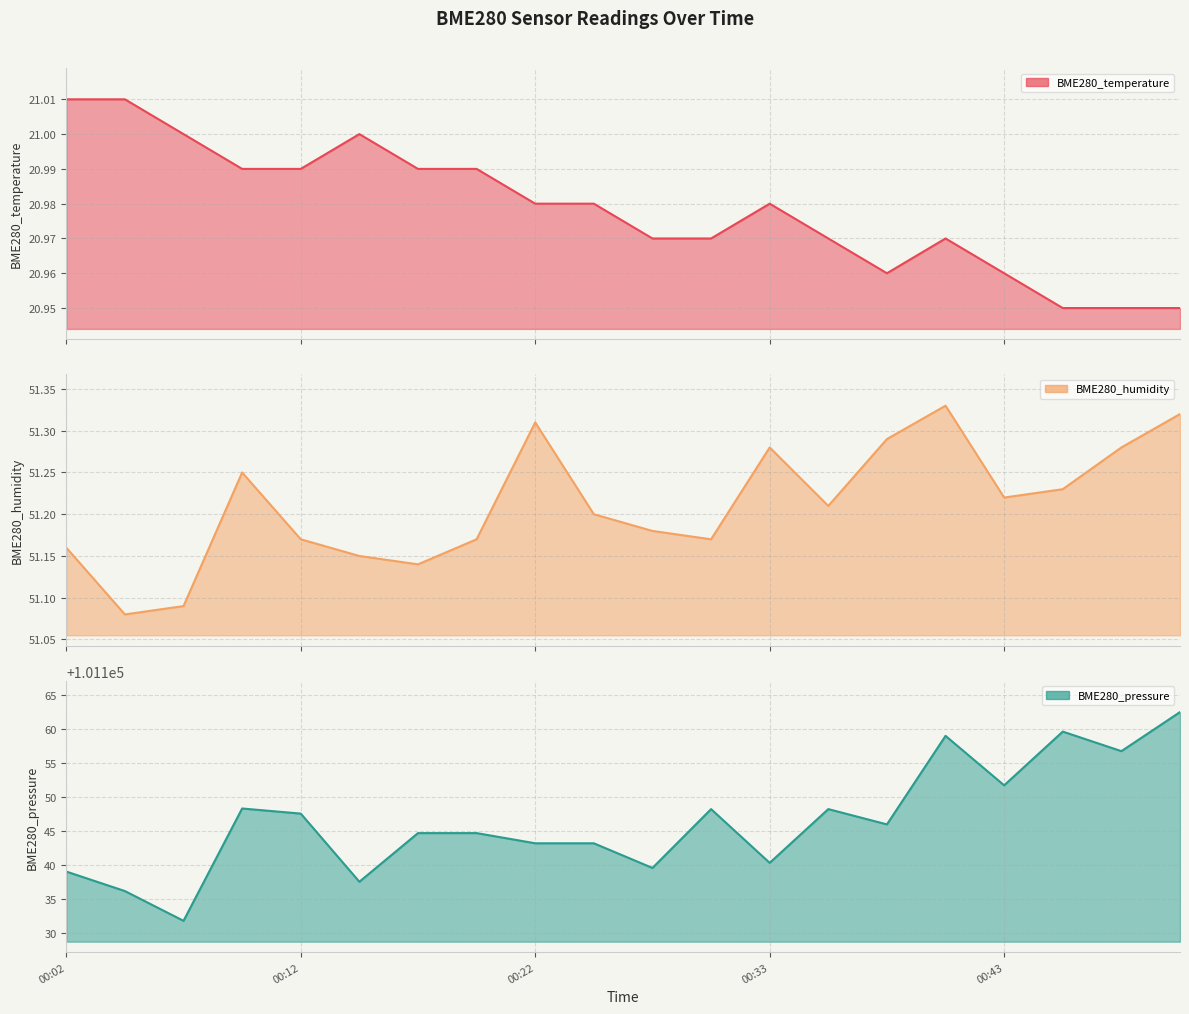

True or false: BME280_pressure has more than 1 interior local peaks.

True